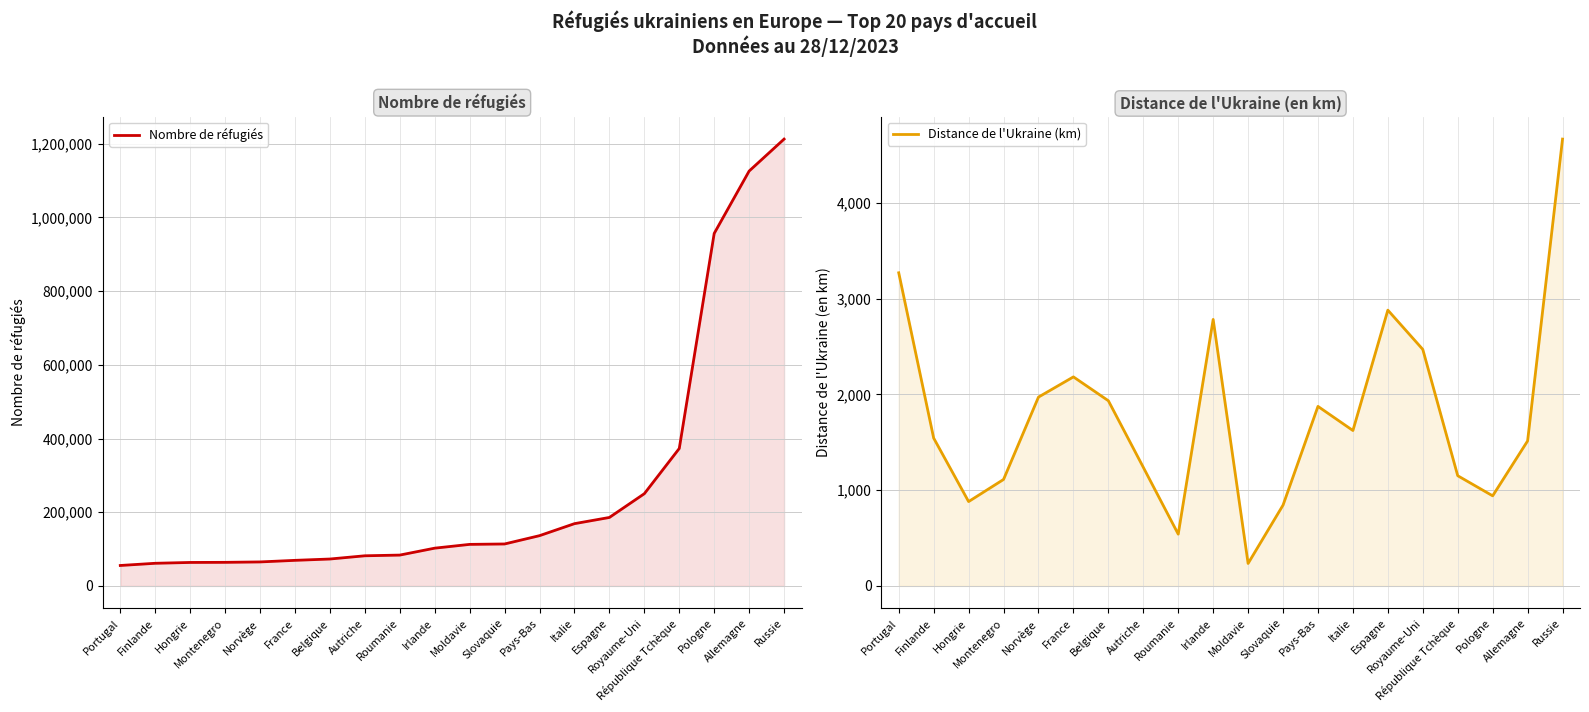

What is the difference between the second highest and minimum values in the Distance de l'Ukraine (km) series?

3035